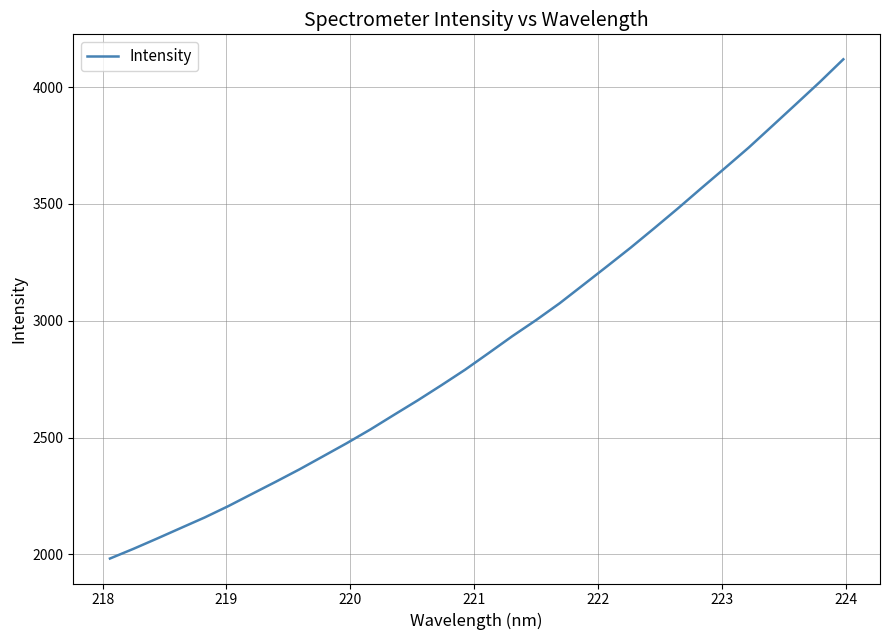

Does the chart display data point markers on the line(s)?

No